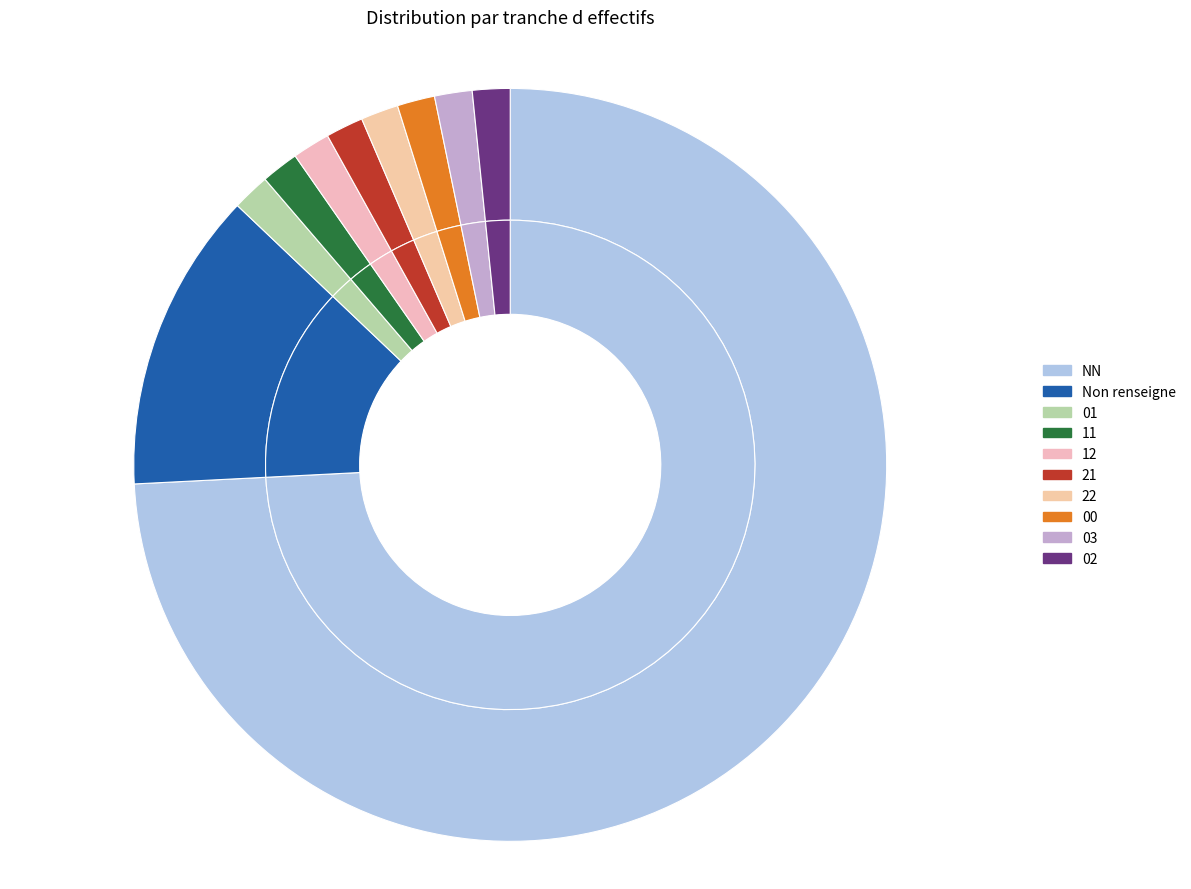

To the nearest percent, what percentage of the pie is 03?

2%